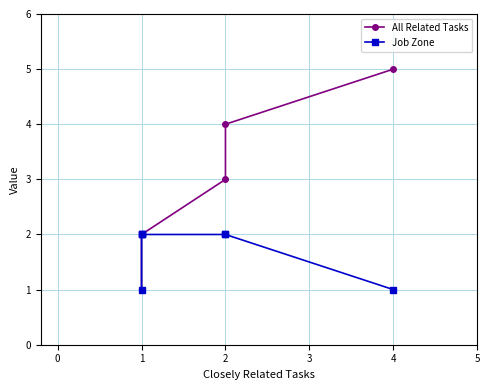

True or false: Job Zone and All Related Tasks cross at least once.

False